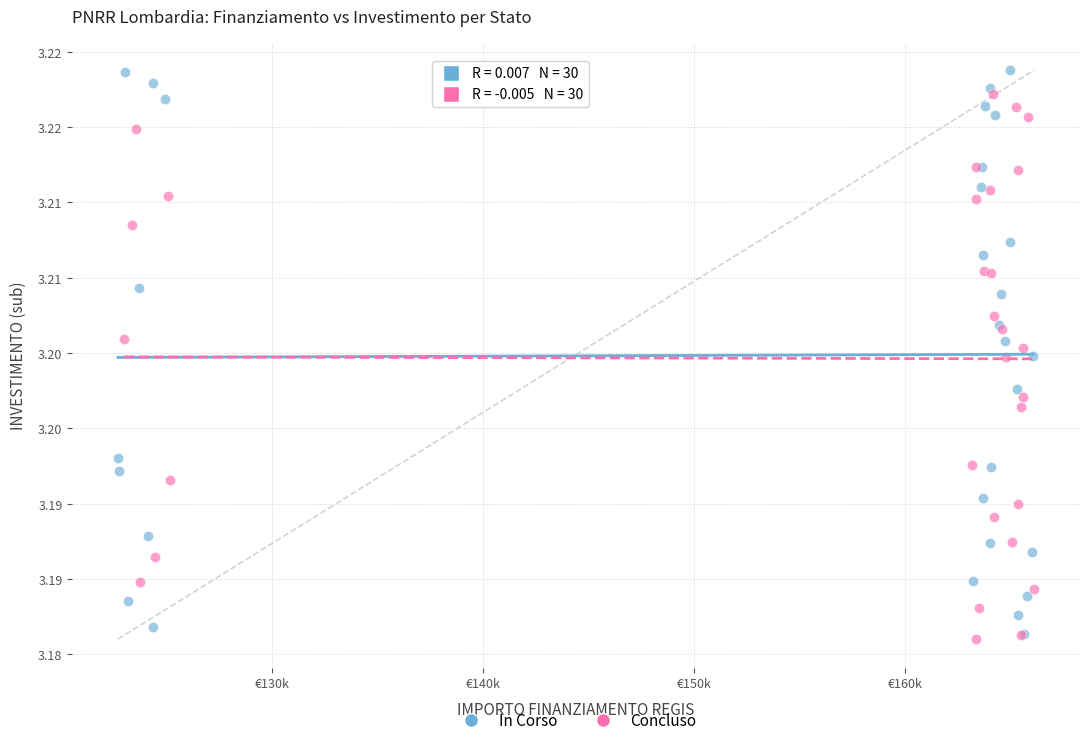

What are all the series names shown in the legend?

In Corso, Concluso